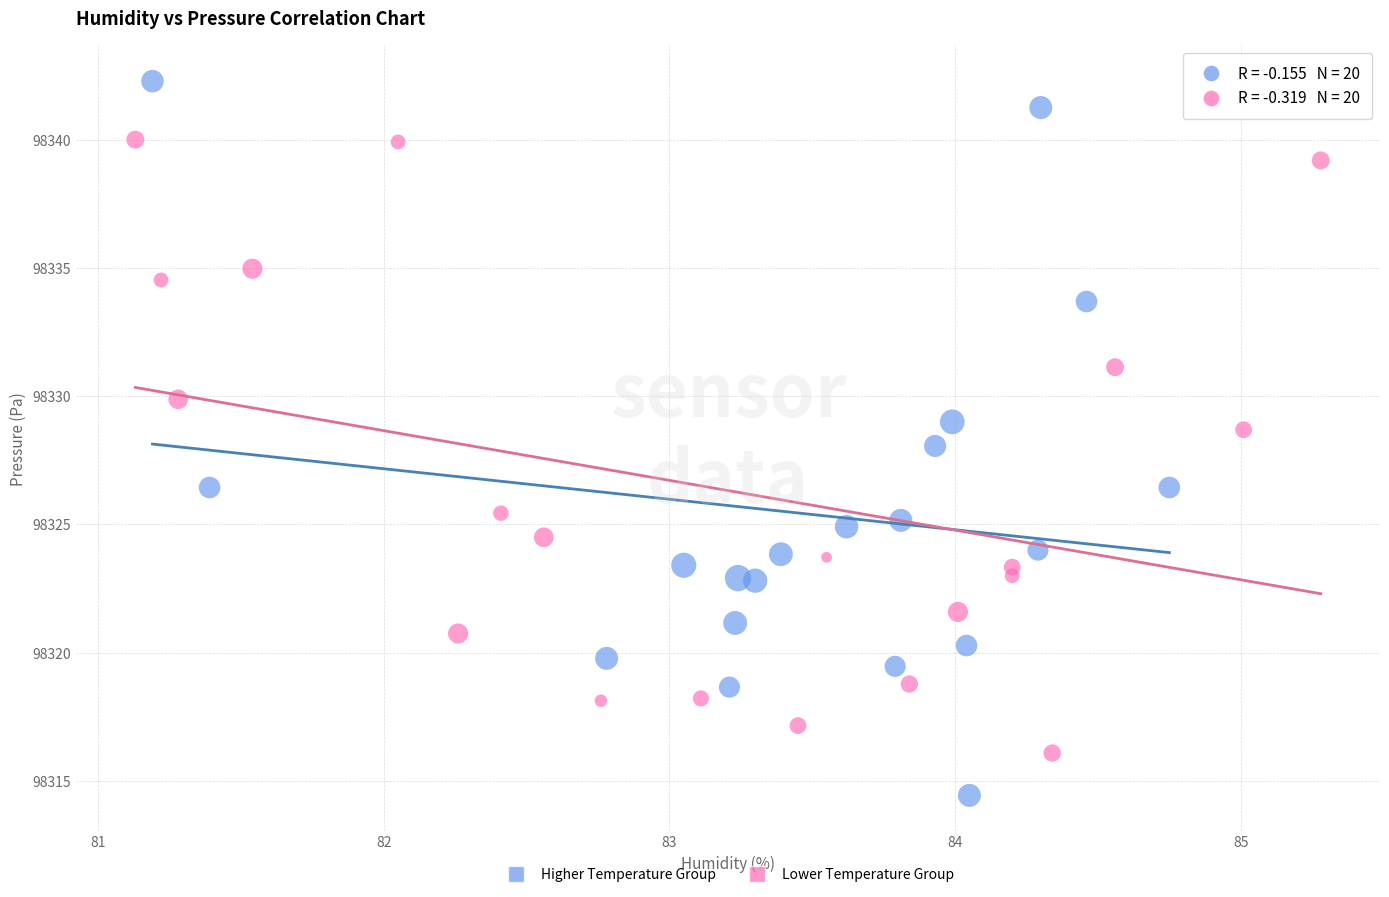

Which series contains the highest Y value?

Higher Temperature Group